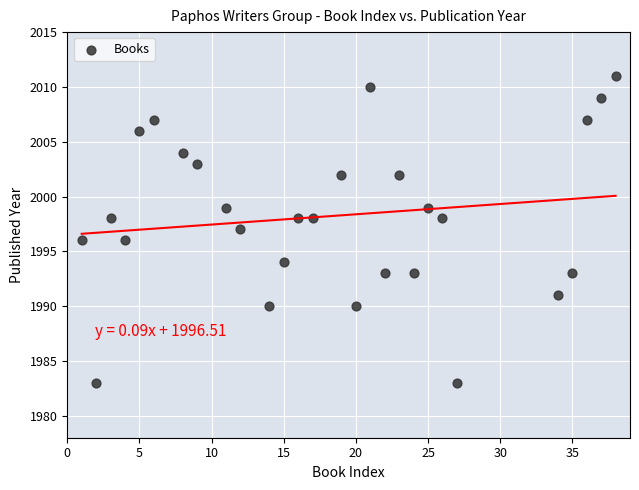

What is the range of X values (max minus min)?

37